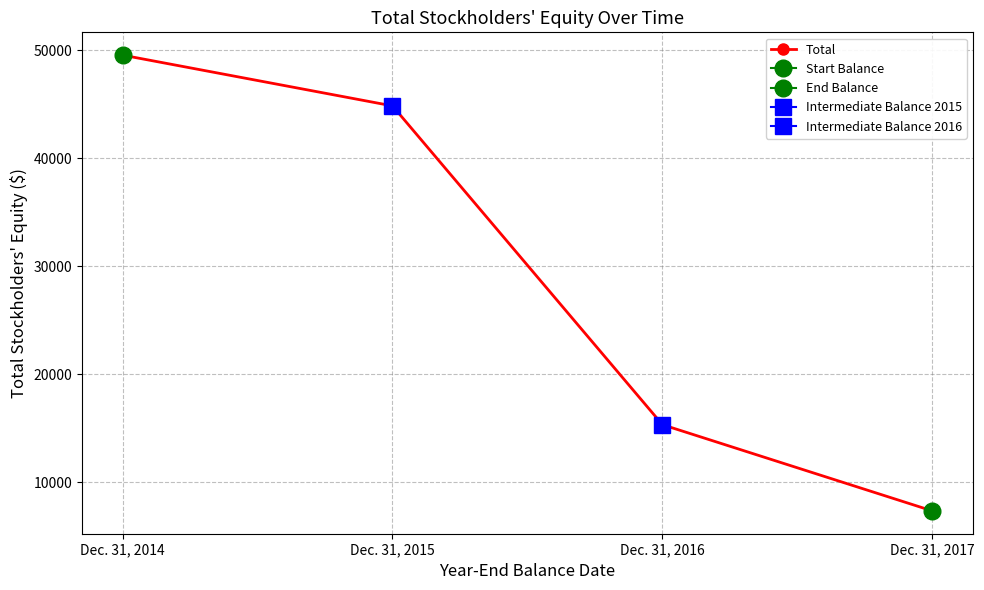

Between Dec. 31, 2015 and Dec. 31, 2017, which is larger?

Dec. 31, 2015